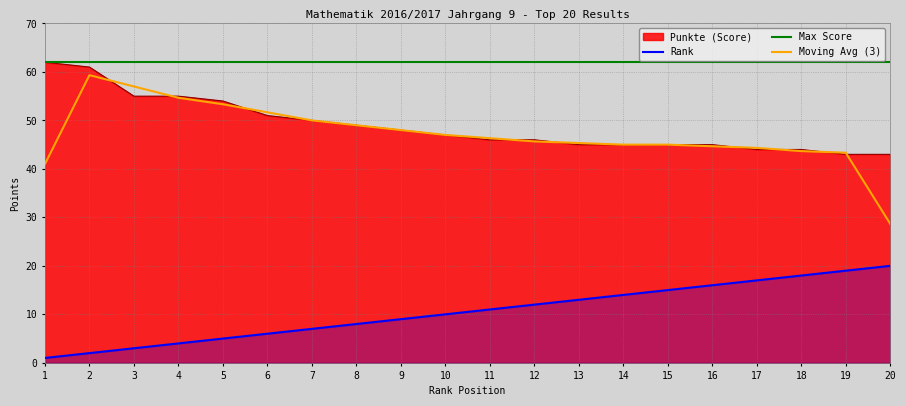

What is the maximum value for Moving Avg (3)?

59.3